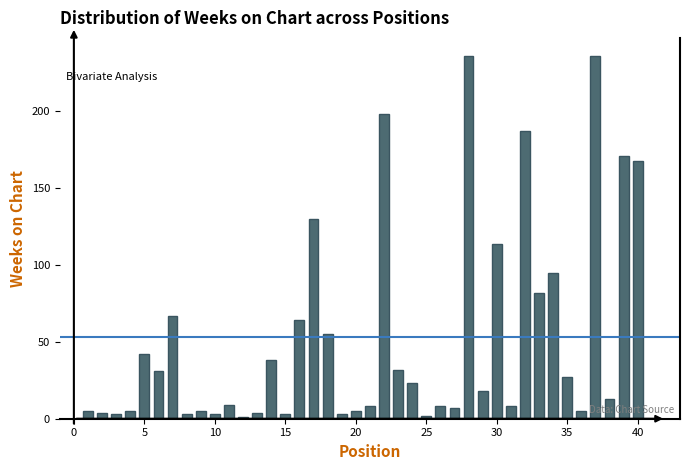

How many distinct data groups are displayed?

1